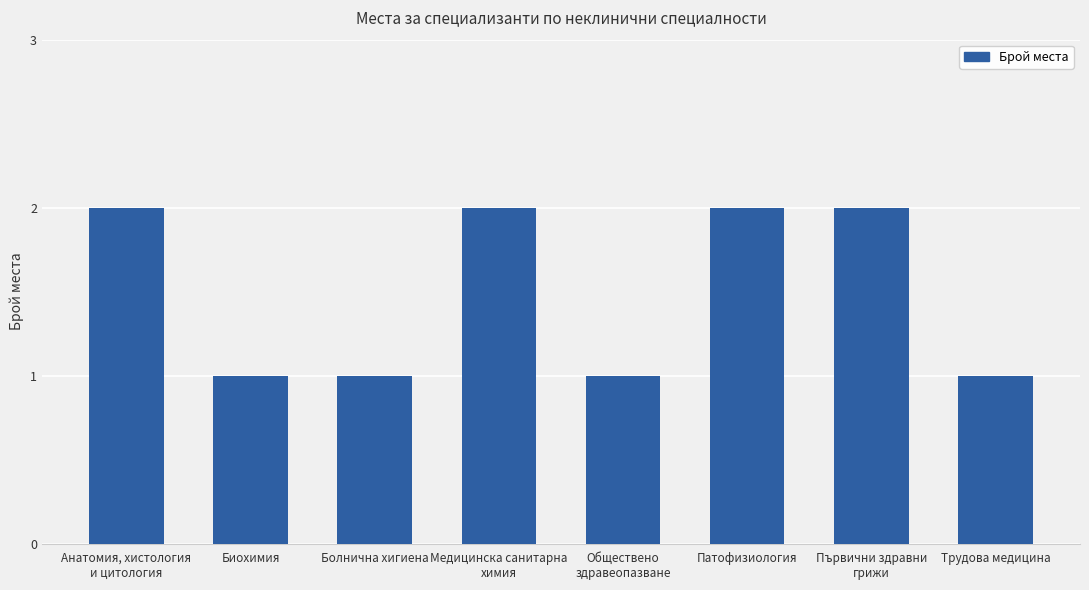

The value at Патофизиология is 1. True or false?

False